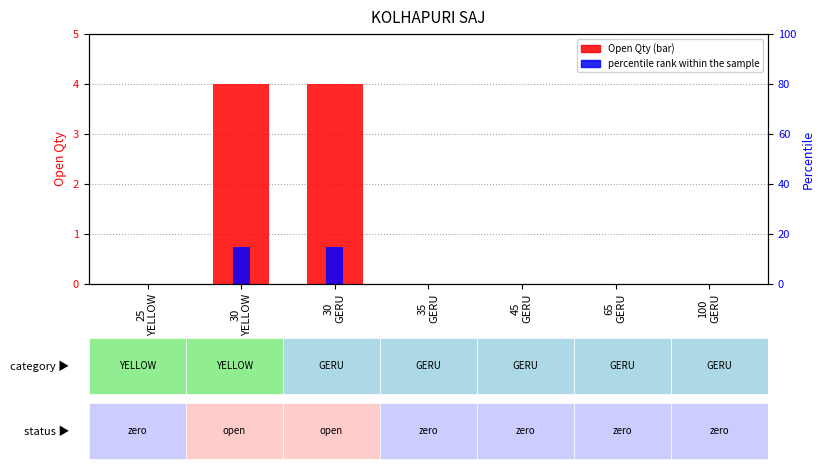

Rank the series at 30
YELLOW from lowest to highest value.

Open Qty, percentile rank within the sample